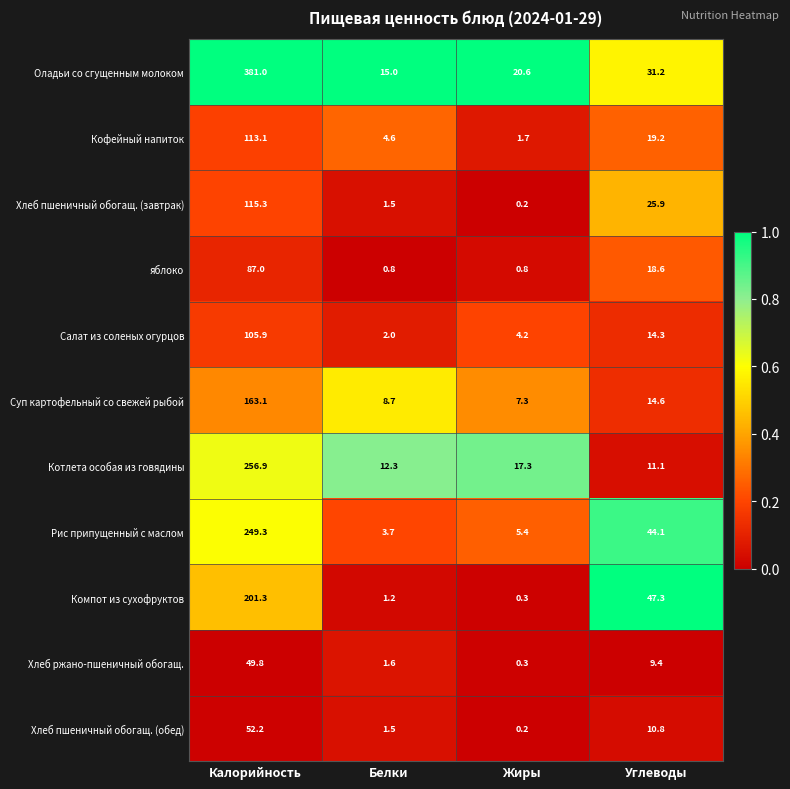

What is the approximate value of Салат из соленых огурцов at Жиры?

4.2